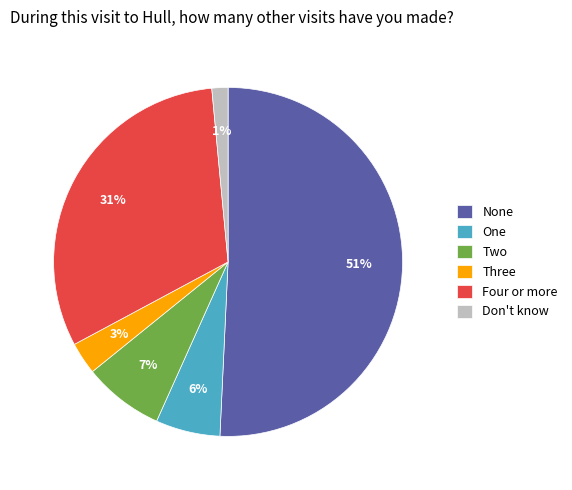

Count the number of slices in the pie.

6